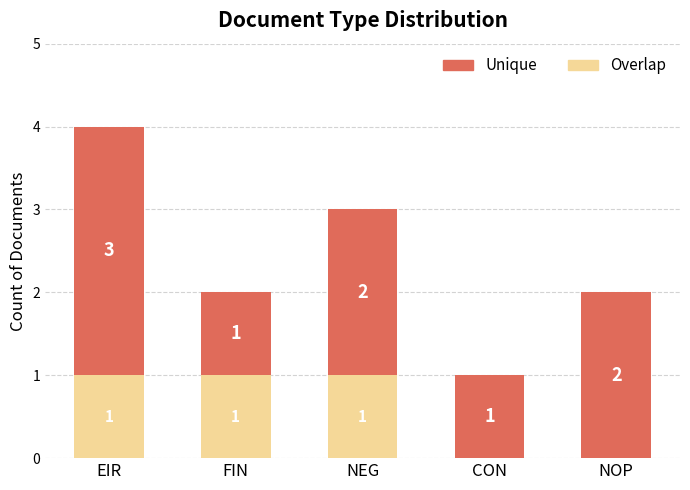

Reading left to right, what are the values for Overlap?

EIR=1	FIN=1	NEG=1	CON=0	NOP=0